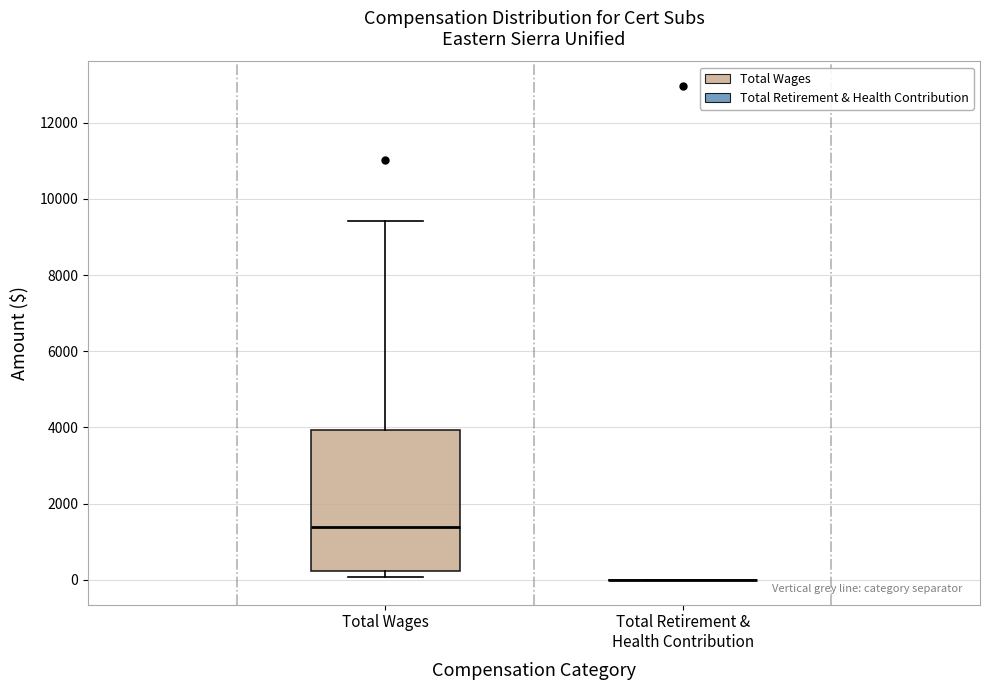

Reading left to right, read every box against the y-axis: the position of its median line, the range the box covers, and the ends of its whiskers. The values are not printed on the chart, so give them approximately, as read against the axis.

Total Wages: median 1400, box 200 to 4000, whiskers 0 to 9400
Total Retirement & Health Contribution: box collapsed to a line at 0, whiskers 0 to 0